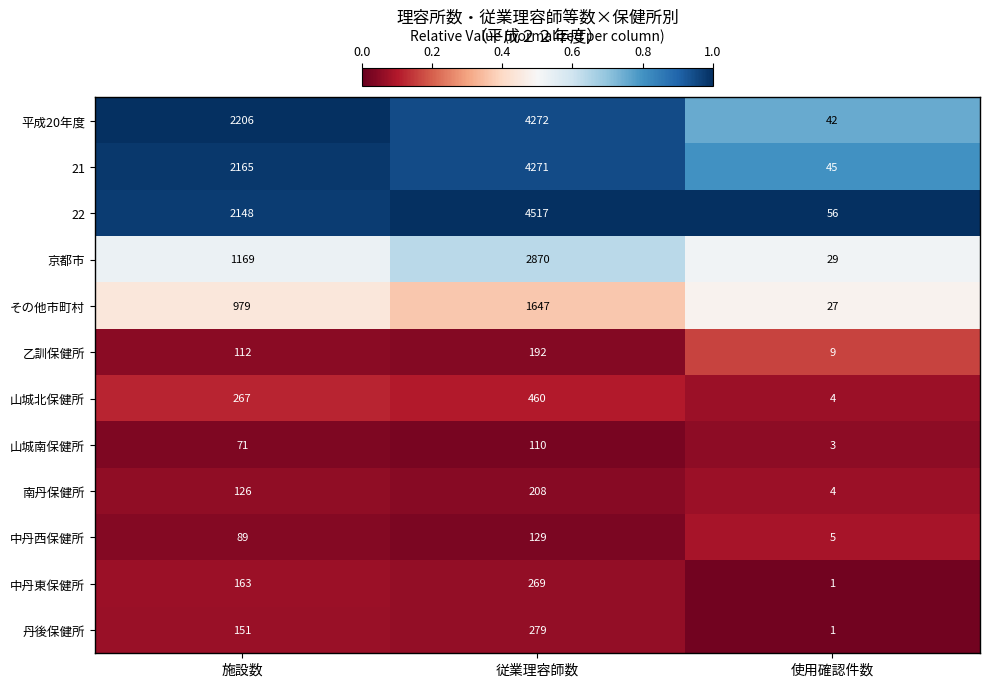

Rank the series by their maximum value, from highest to lowest.

22, 平成20年度, 21, 京都市, その他市町村, 山城北保健所, 丹後保健所, 中丹東保健所, 南丹保健所, 乙訓保健所, 中丹西保健所, 山城南保健所